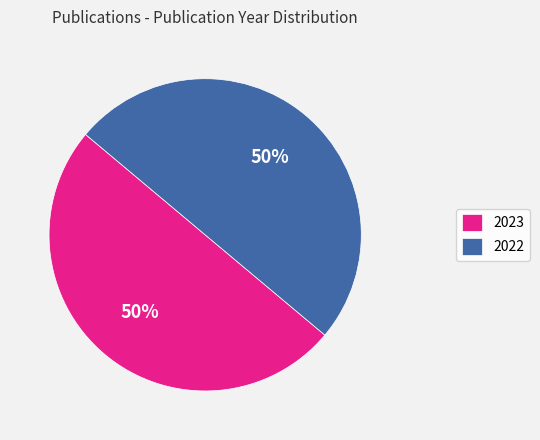

To the nearest percent, what is the combined percentage of 2023 and 2022?

100%